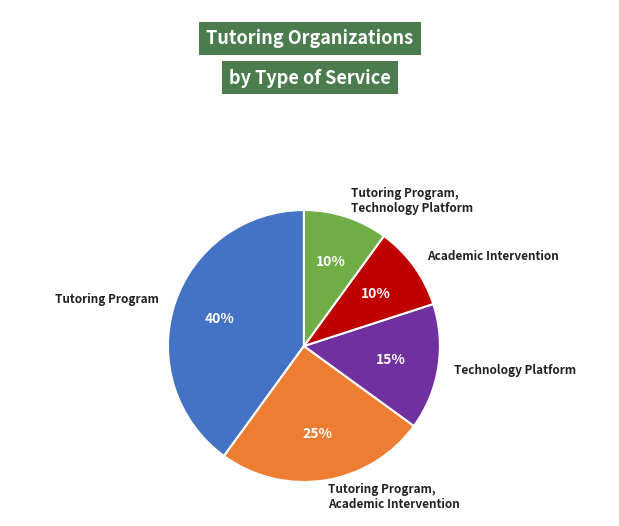

Combined, do Academic Intervention and Tutoring Program, Academic Intervention account for over 50%?

No